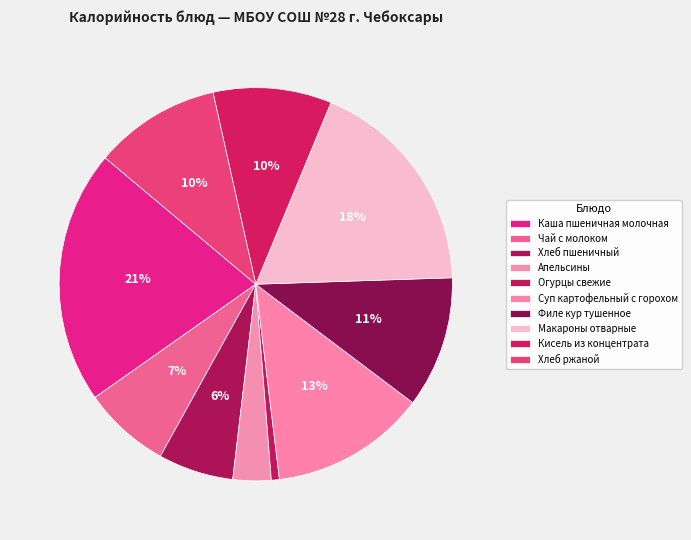

What percentage is the Кисель из концентрата slice, to the nearest percent?

10%